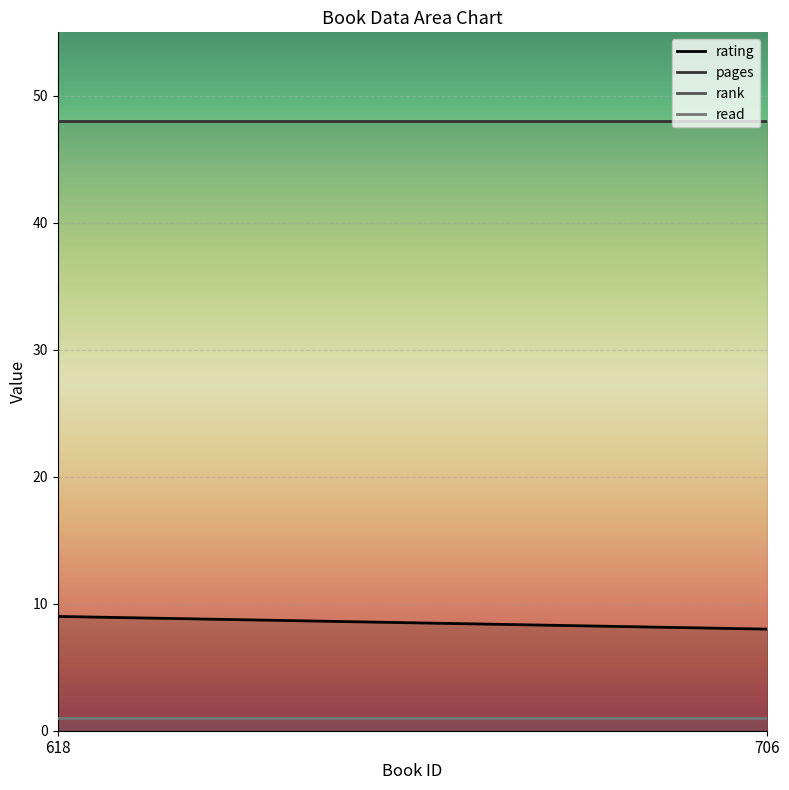

The rating series shows 8 at 706. True or false?

True